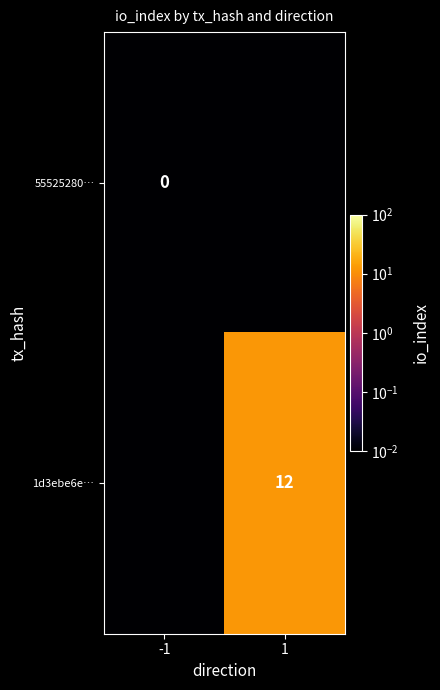

How many distinct data groups are displayed?

2